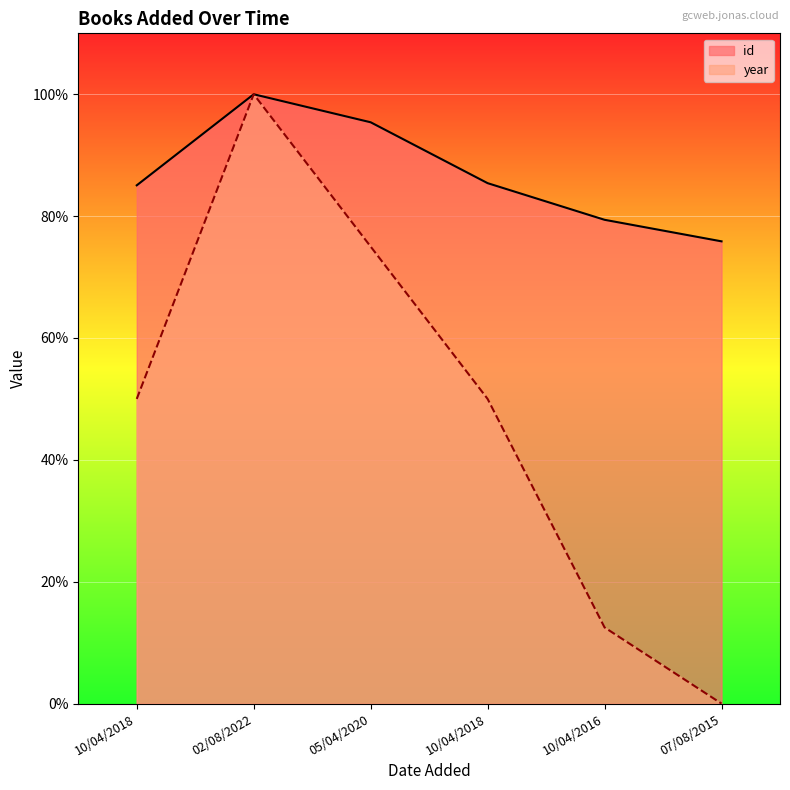

Which series has the largest range (max minus min)?

year